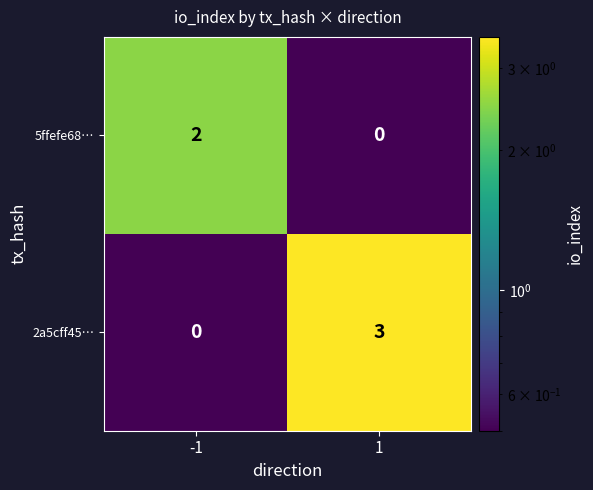

What is the difference between the maximum and minimum values in the 2a5cff45… series?

3